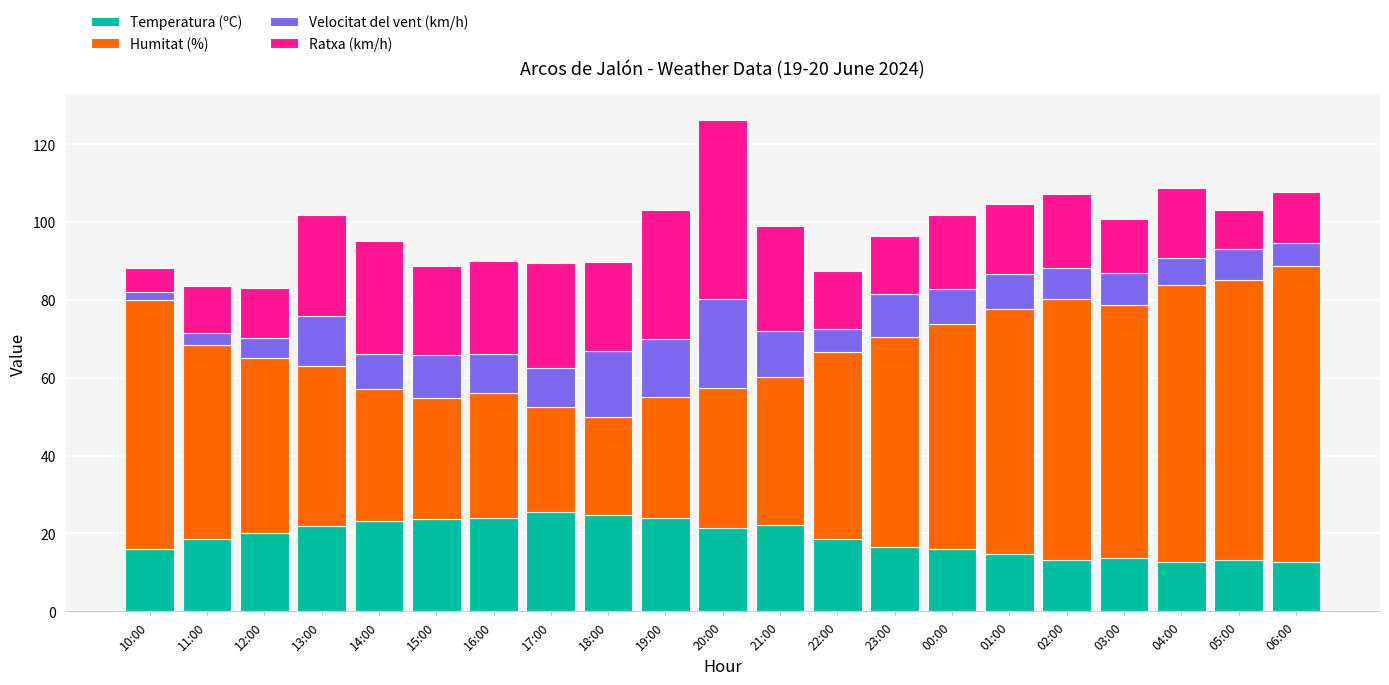

What is the highest value of the Temperatura (ºC) series?

25.5